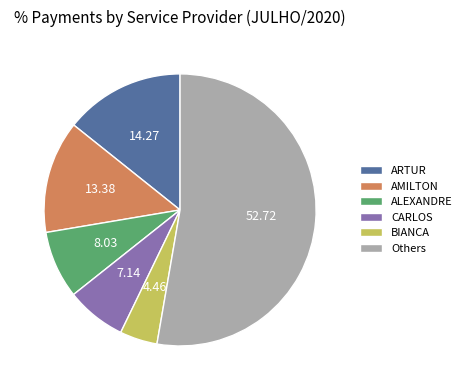

Rank the categories by value from lowest to highest.

BIANCA, CARLOS, ALEXANDRE, AMILTON, ARTUR, Others